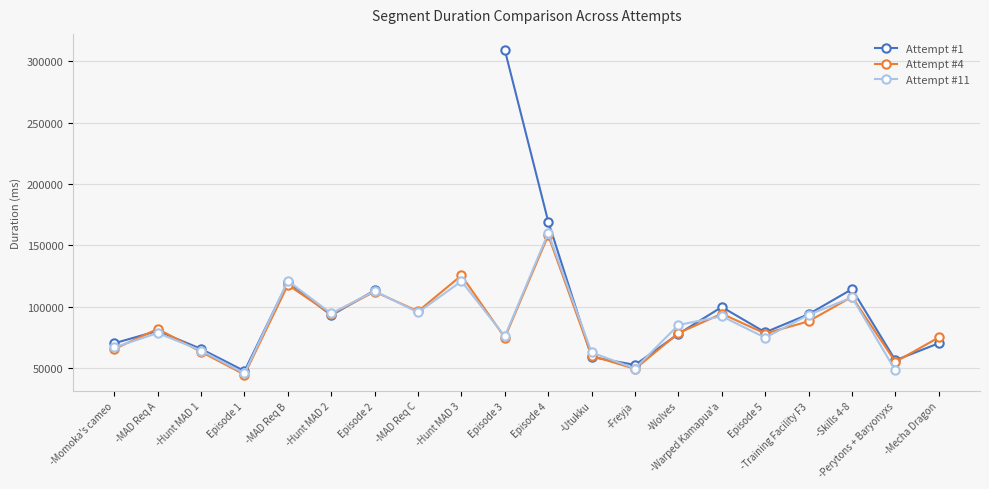

How many lines are shown in the chart?

3